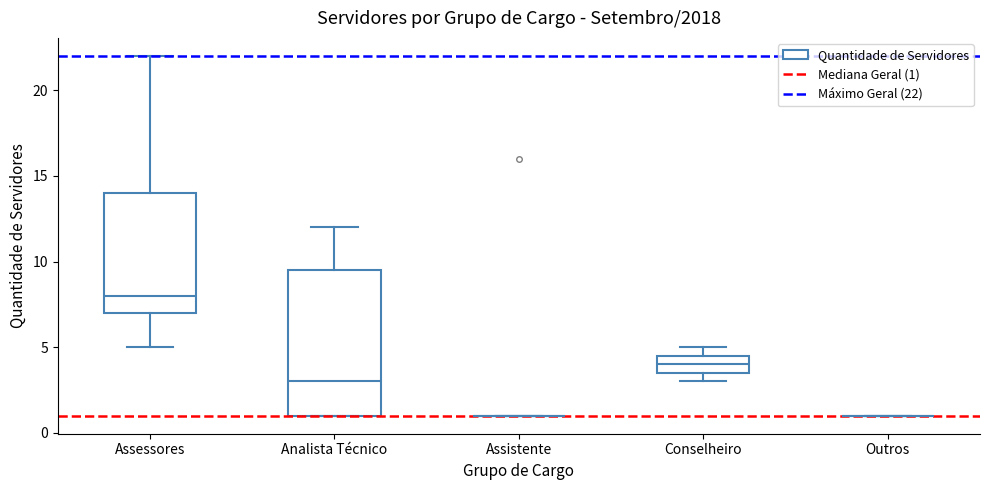

Reading left to right, read every box against the y-axis: the position of its median line, the range the box covers, and the ends of its whiskers. The values are not printed on the chart, so give them approximately, as read against the axis.

Assessores: median 8.0, box 7.0 to 14.0, whiskers 5.0 to 22.0
Analista Técnico: median 3.0, box 1.0 to 9.5, whiskers 1.0 to 12.0
Assistente: box collapsed to a line at 1.0, whiskers 1.0 to 1.0
Conselheiro: median 4.0, box 3.5 to 4.5, whiskers 3.0 to 5.0
Outros: box collapsed to a line at 1.0, whiskers 1.0 to 1.0